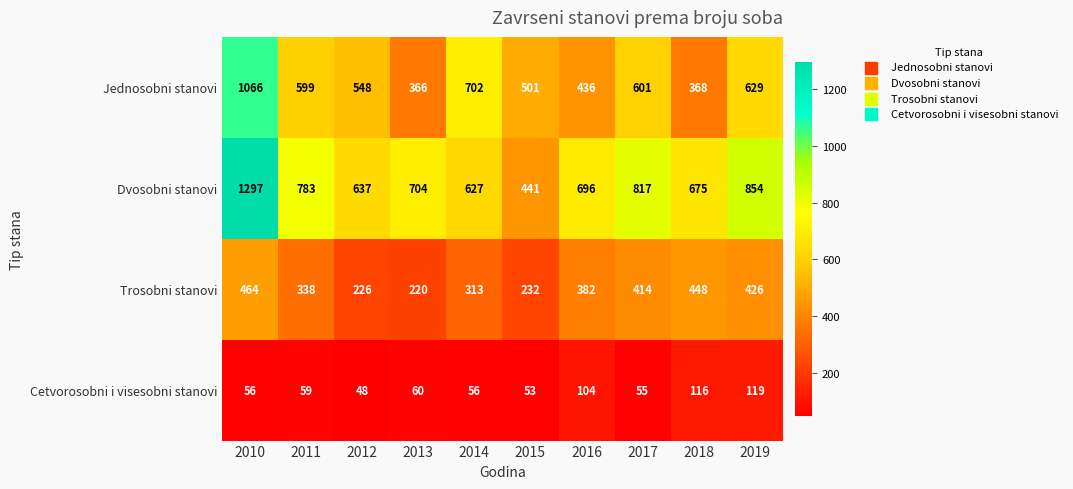

Where is Dvosobni stanovi nearest to the value 869?

2019